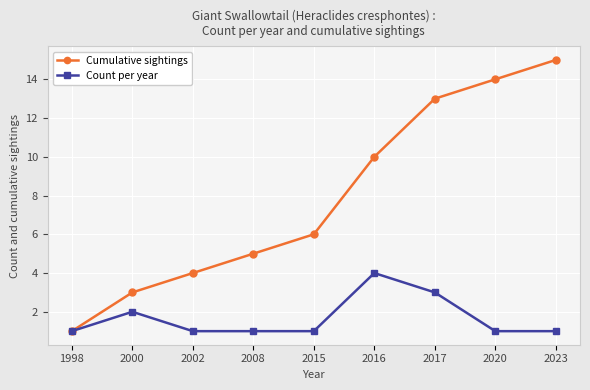

What is the value of the Count per year point at the 3rd from the left?

1